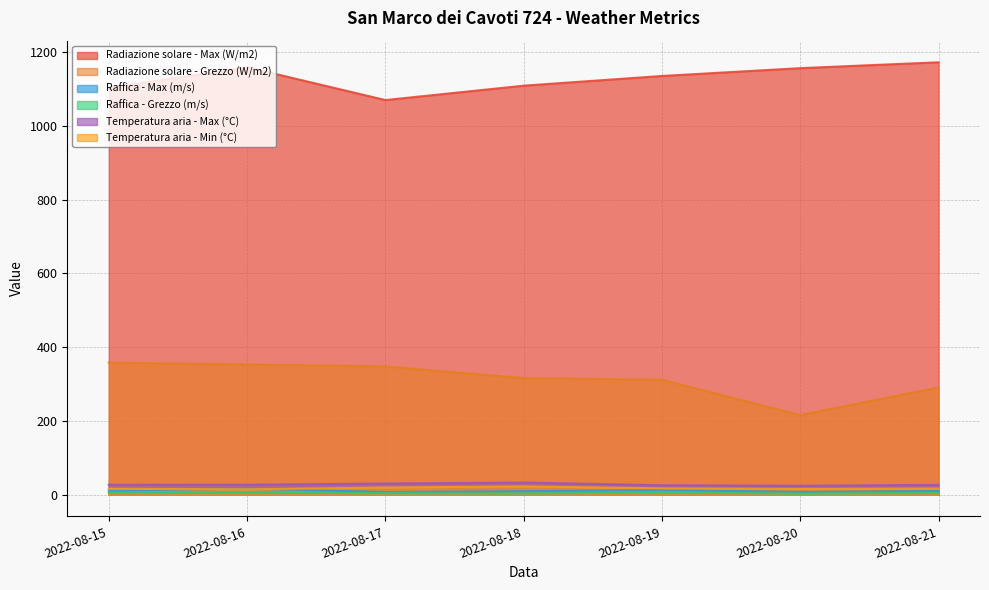

At which label does Temperatura aria - Min (°C) first exceed 16?

2022-08-15